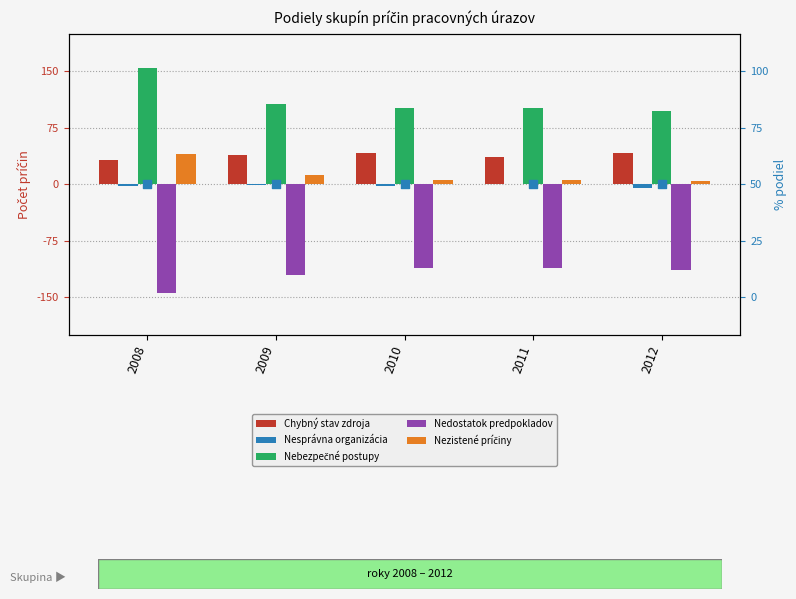

Which series reaches the maximum Y coordinate?

Nebezpečné postupy